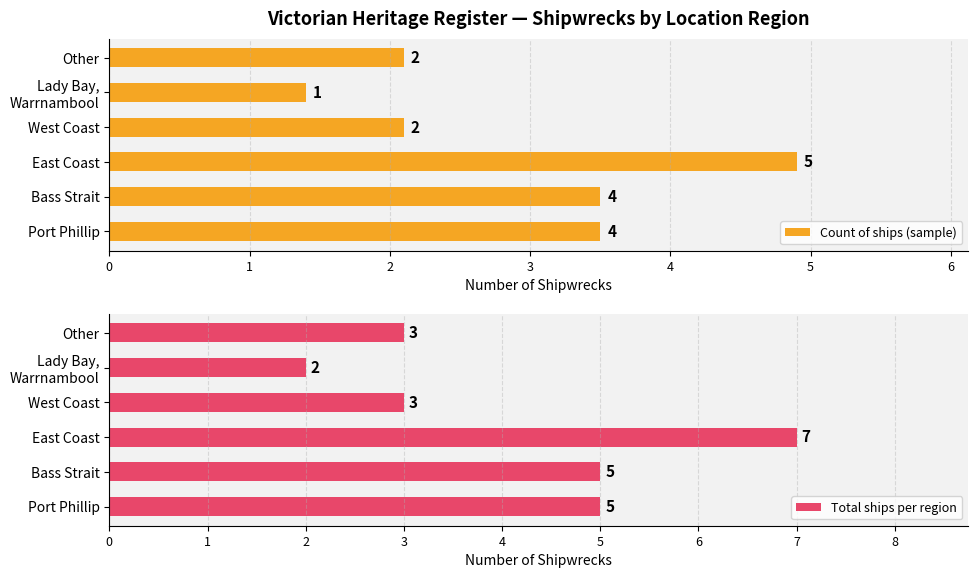

What is the difference between the second highest and minimum values in the Count of ships (sample) series?

2.1